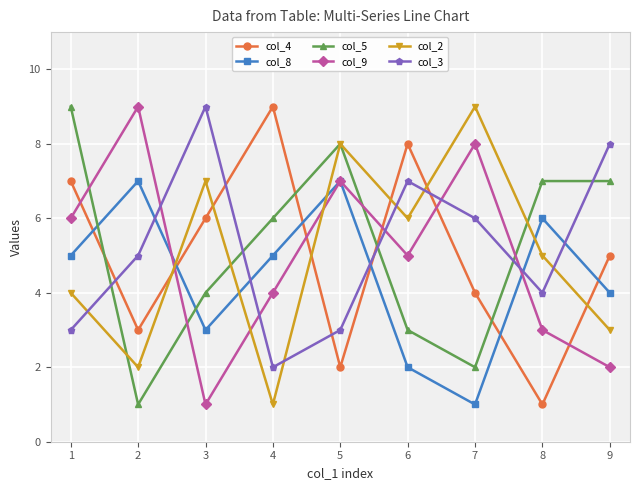

How many times do col_4 and col_9 cross each other?

6